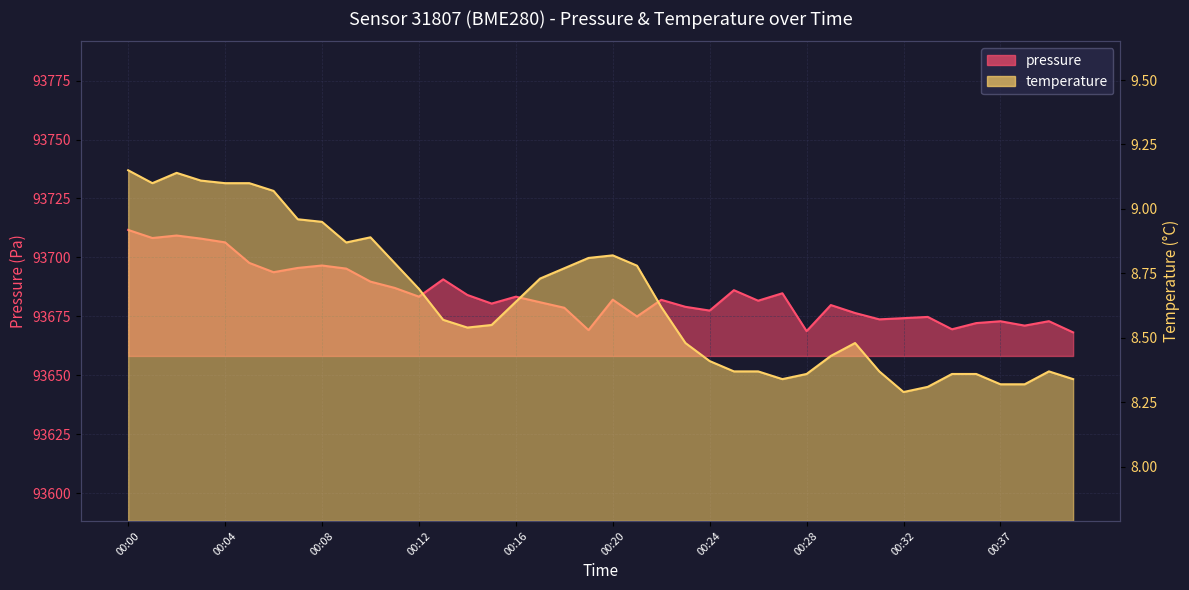

Does the chart have visible grid lines?

Yes